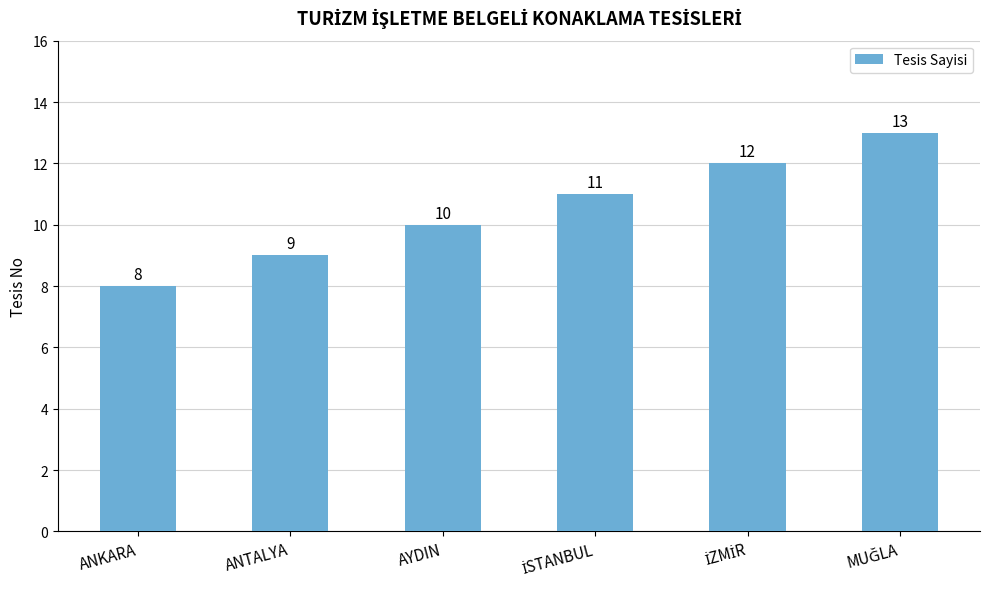

Reading left to right, what are all the values shown in this chart?

8	9	10	11	12	13